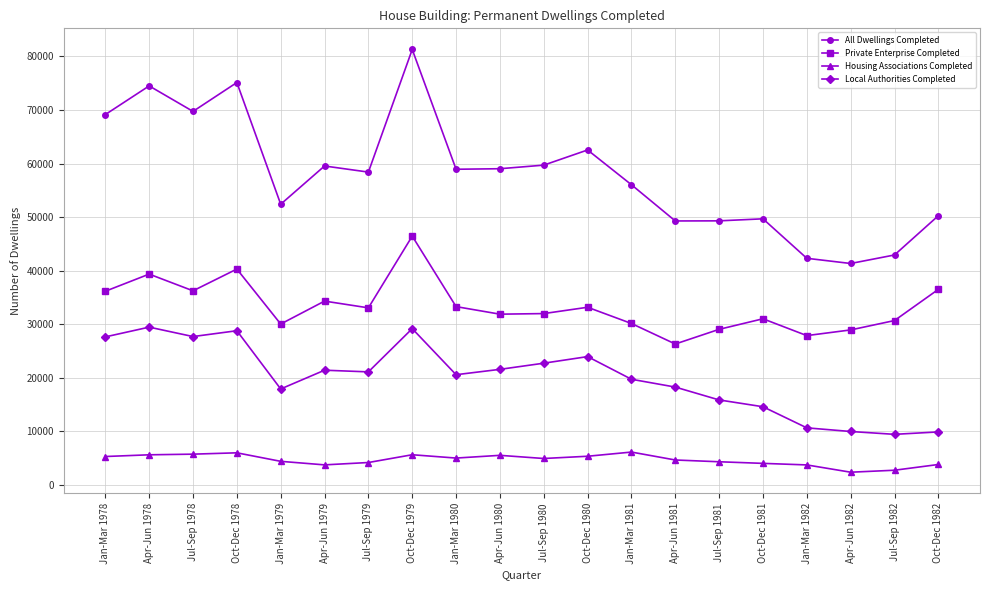

At Jan-Mar 1982, list the series in order from largest to smallest.

All Dwellings Completed, Private Enterprise Completed, Local Authorities Completed, Housing Associations Completed